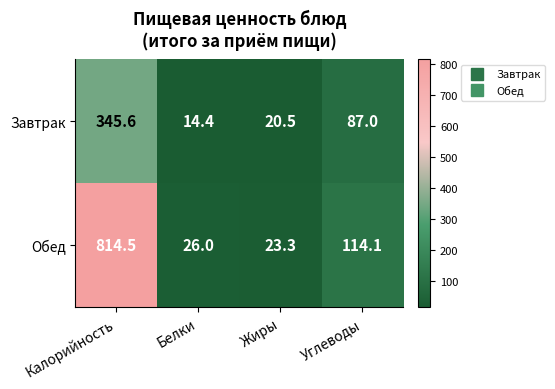

Reading right to left, extract all data points from this chart.

Завтрак: Углеводы=87.0	Жиры=20.5	Белки=14.4	Калорийность=345.6
Обед: Углеводы=114.1	Жиры=23.3	Белки=26.0	Калорийность=814.5